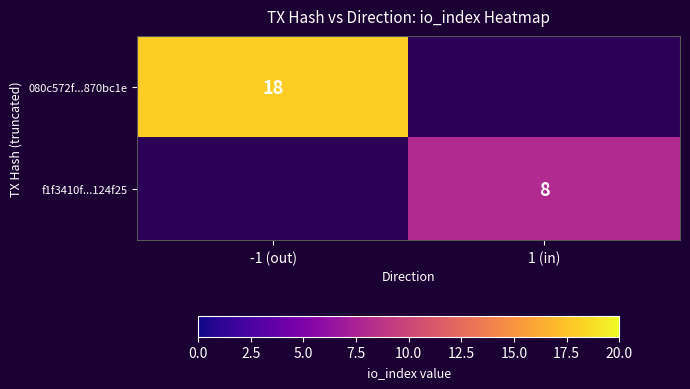

The value of 080c572f...870bc1e at -1 (out) is 12. True or false?

False